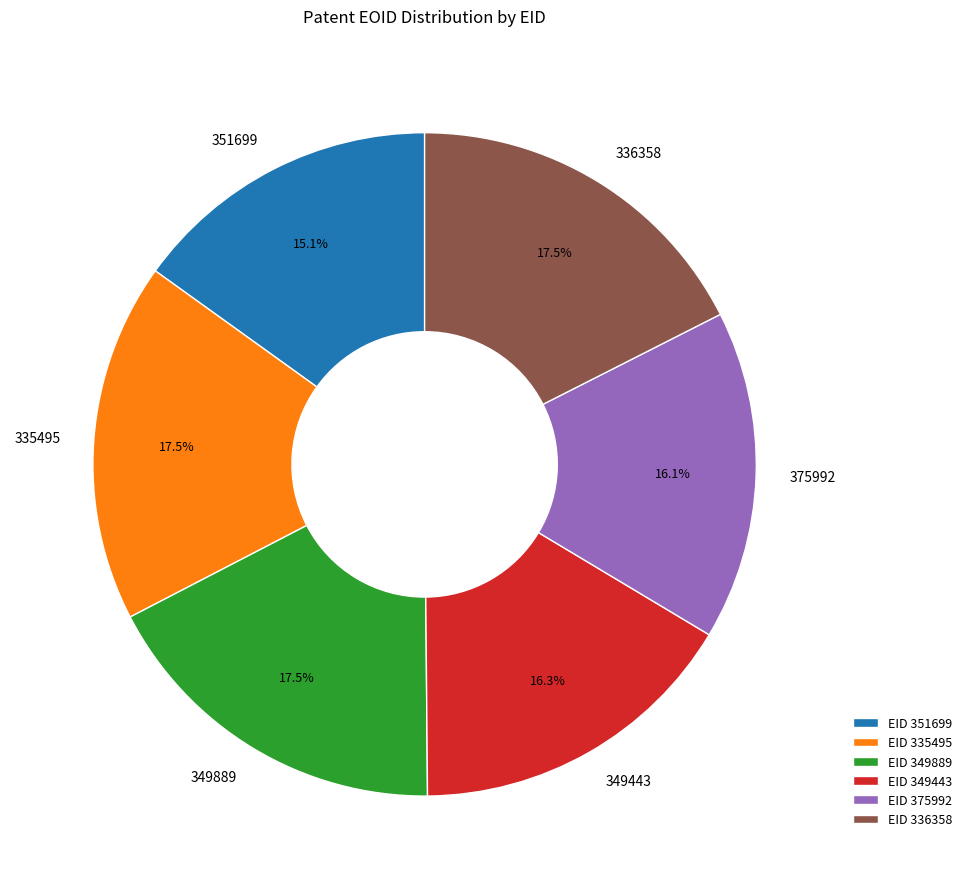

What percentage do 375992 and 349889 together represent?

33.6%